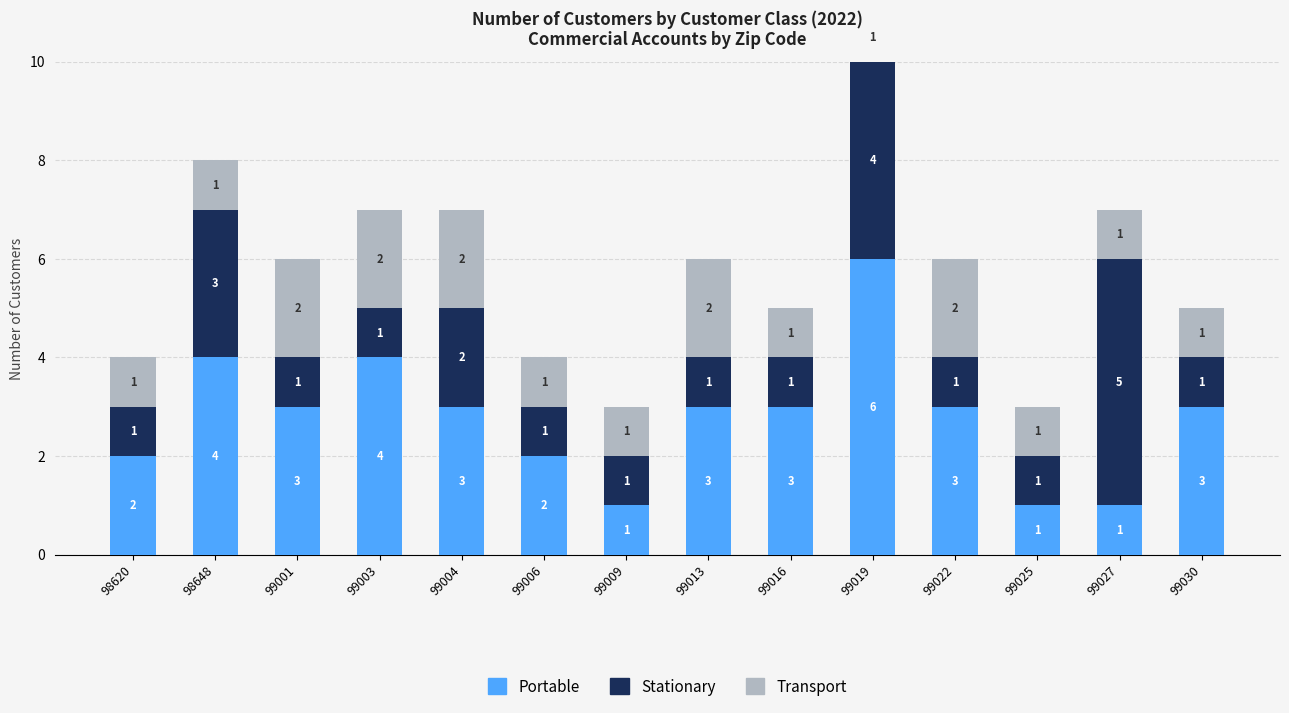

The value of Portable at 99016 is 3. True or false?

True